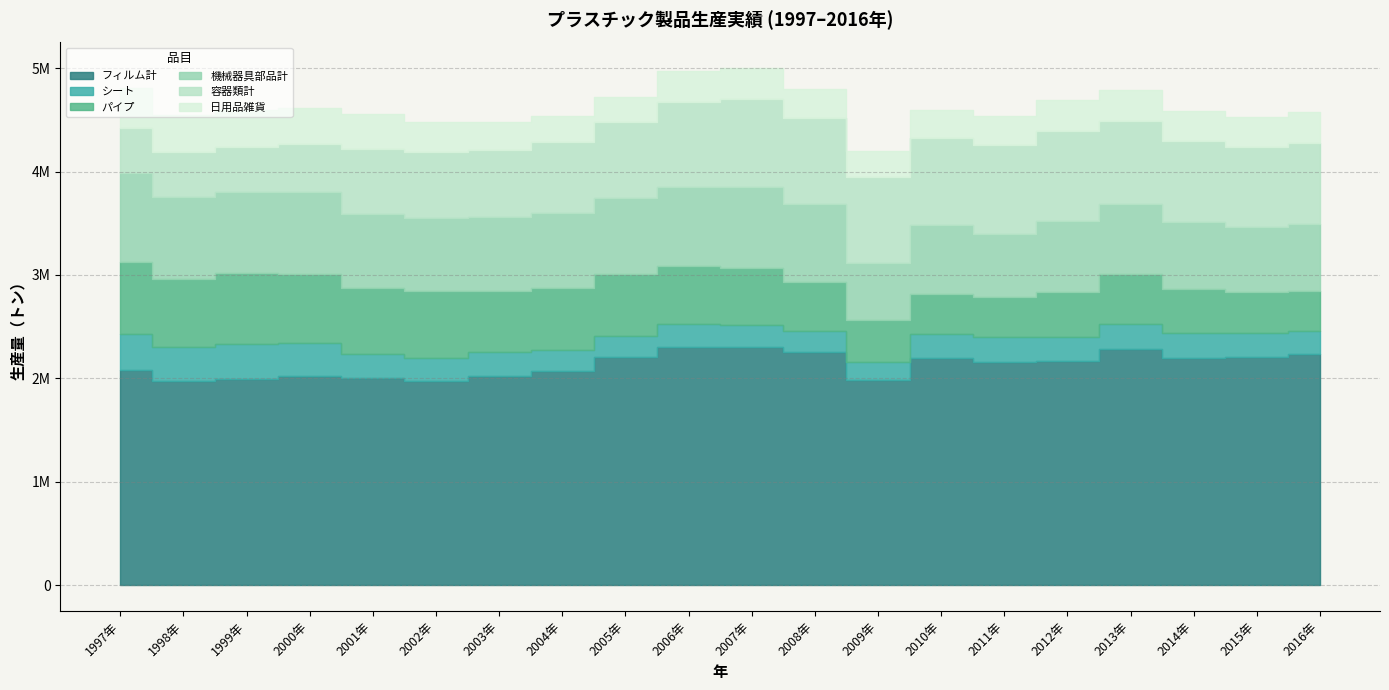

How many series are shown in this chart?

6